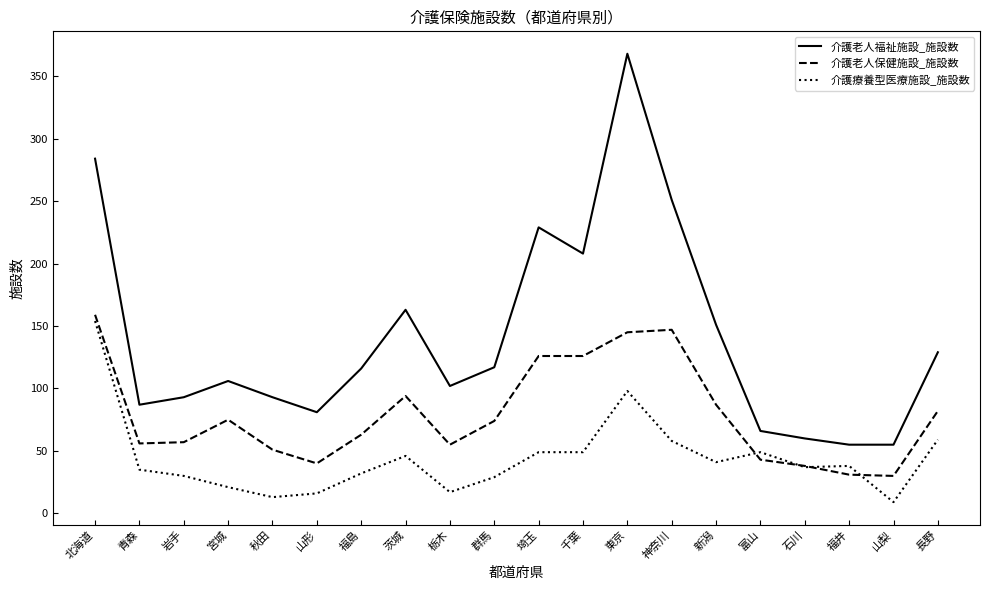

Where is the first local maximum for 介護老人保健施設_施設数?

宮城